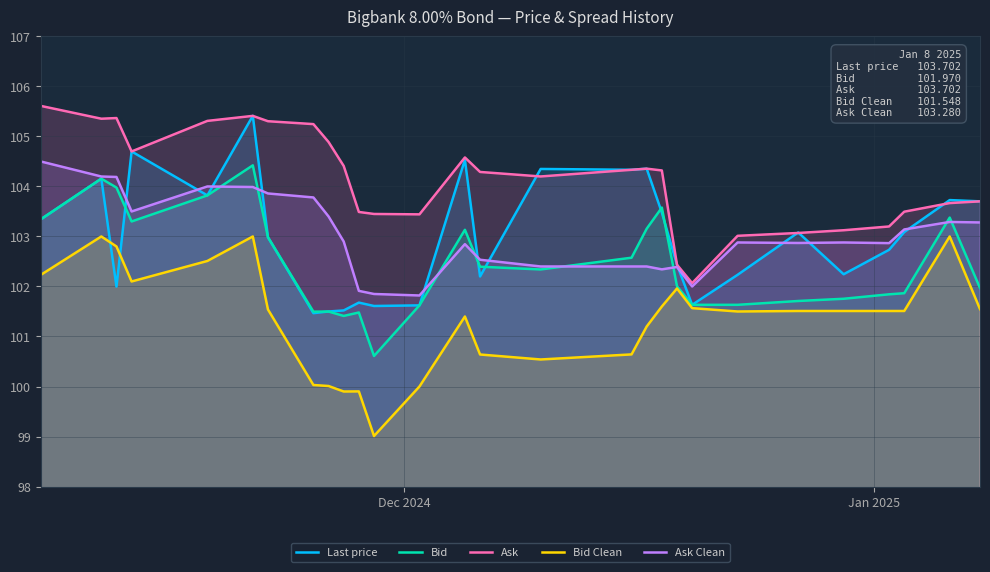

What is the highest value of the Bid series?

104.4